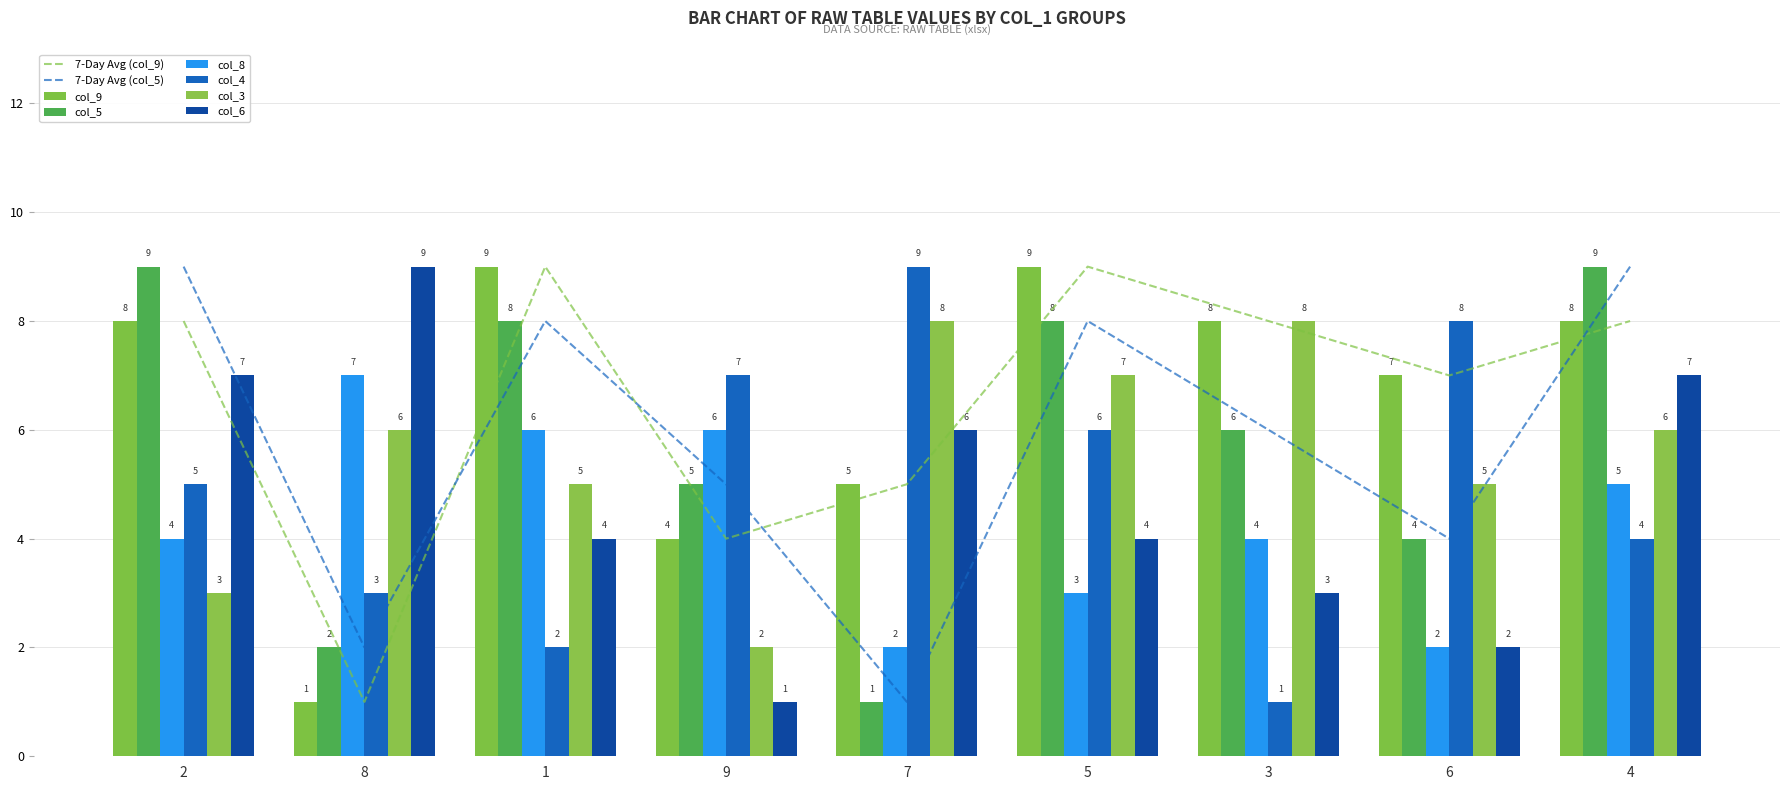

The value of col_3 at 4 is 6. True or false?

True